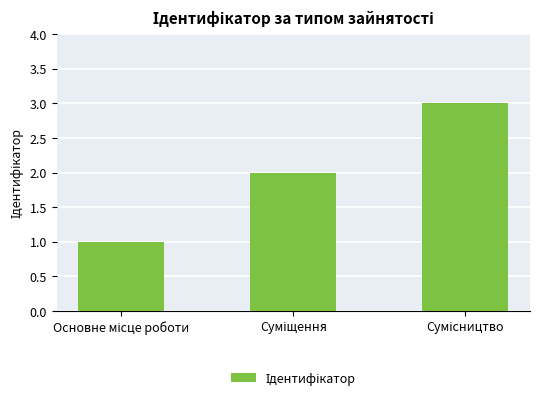

What is the greatest value displayed?

3